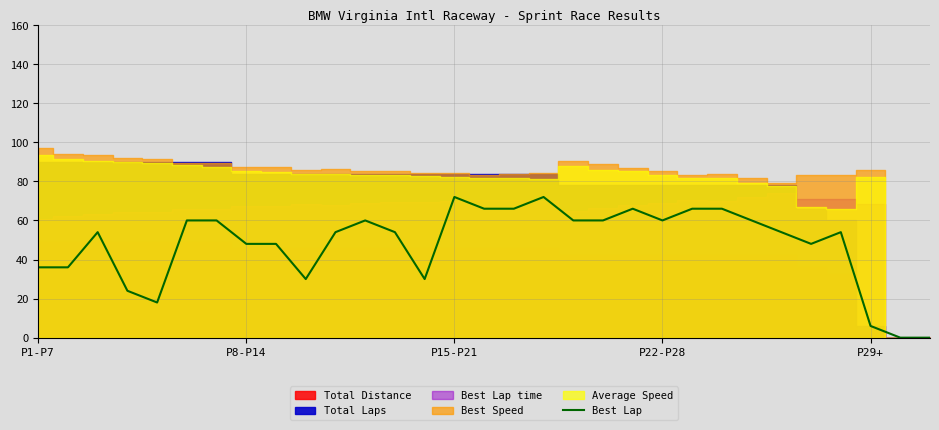

Between 27 and 13, which is larger?

27